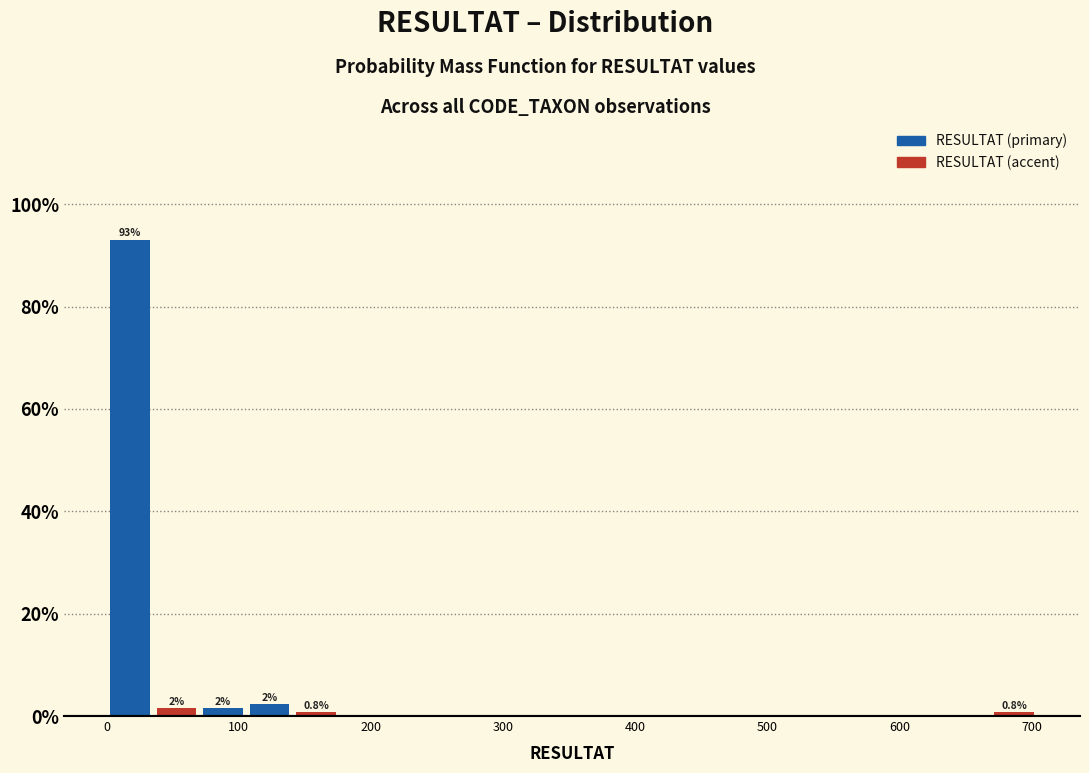

Around what value on the x-axis is the tallest bar? Give the approximate position of its centre, as read against the axis.

20